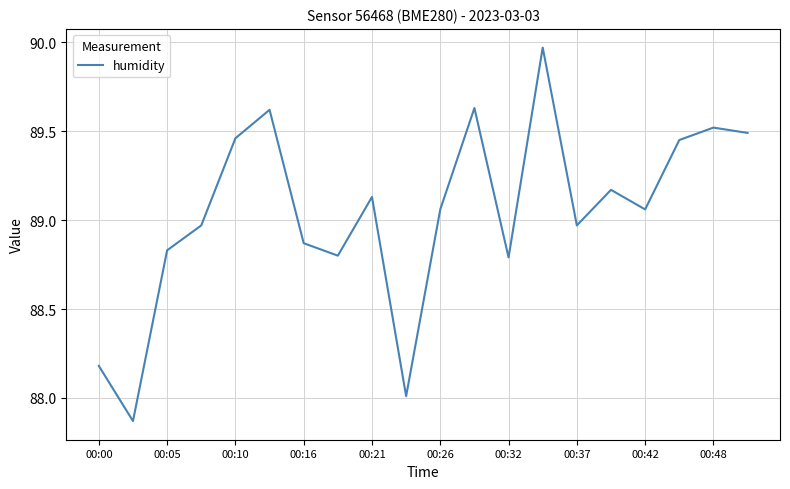

How many lines are shown in the chart?

1